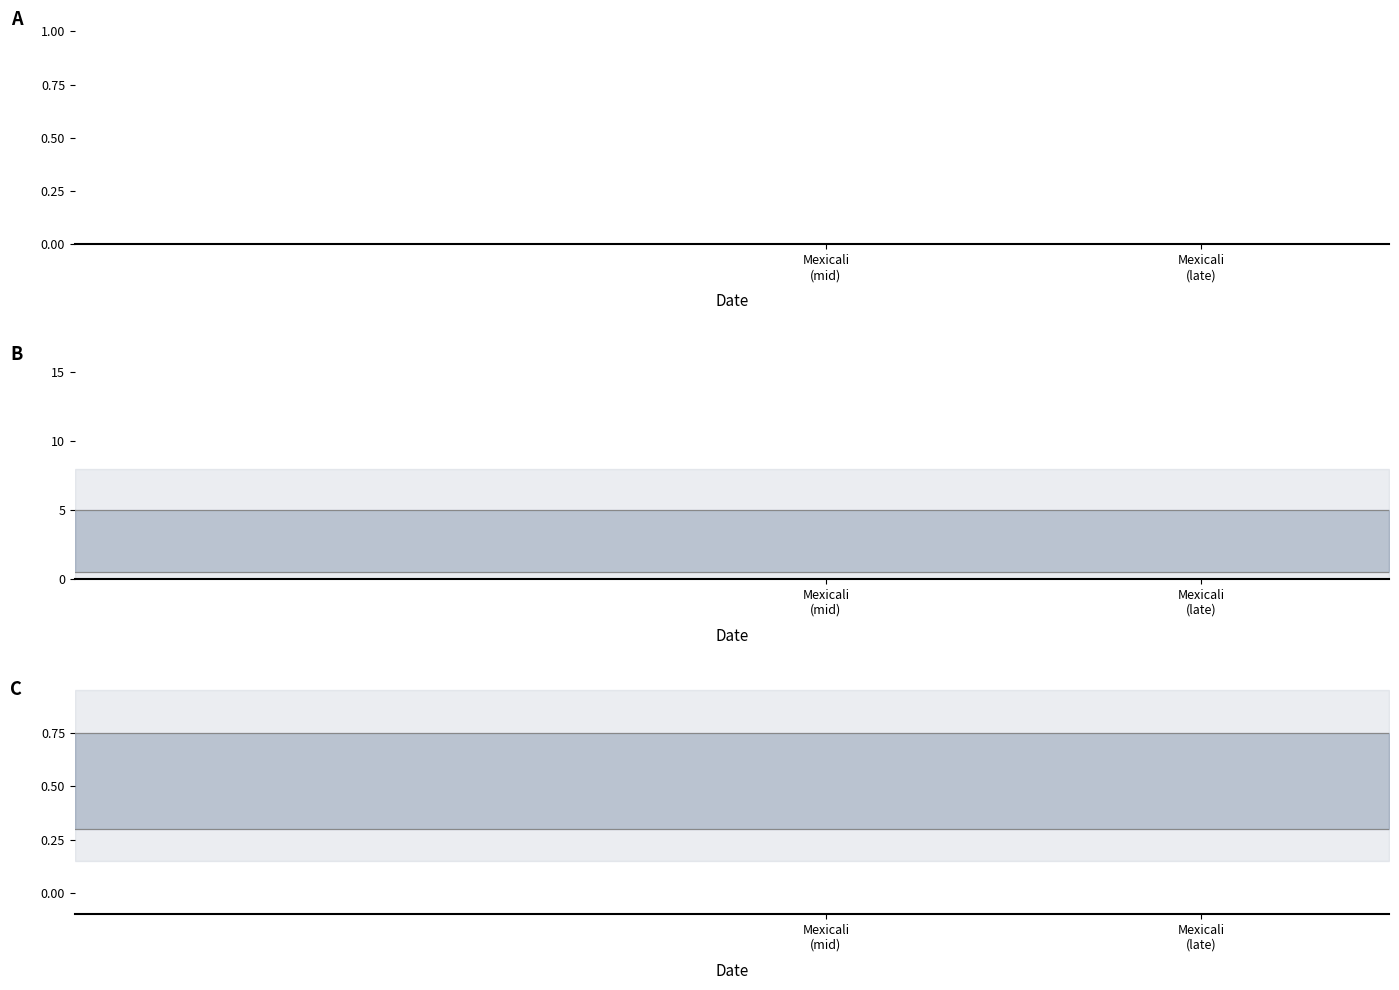

True or false: Upper bound has a value of 0.8 at Mexicali (mid).

True